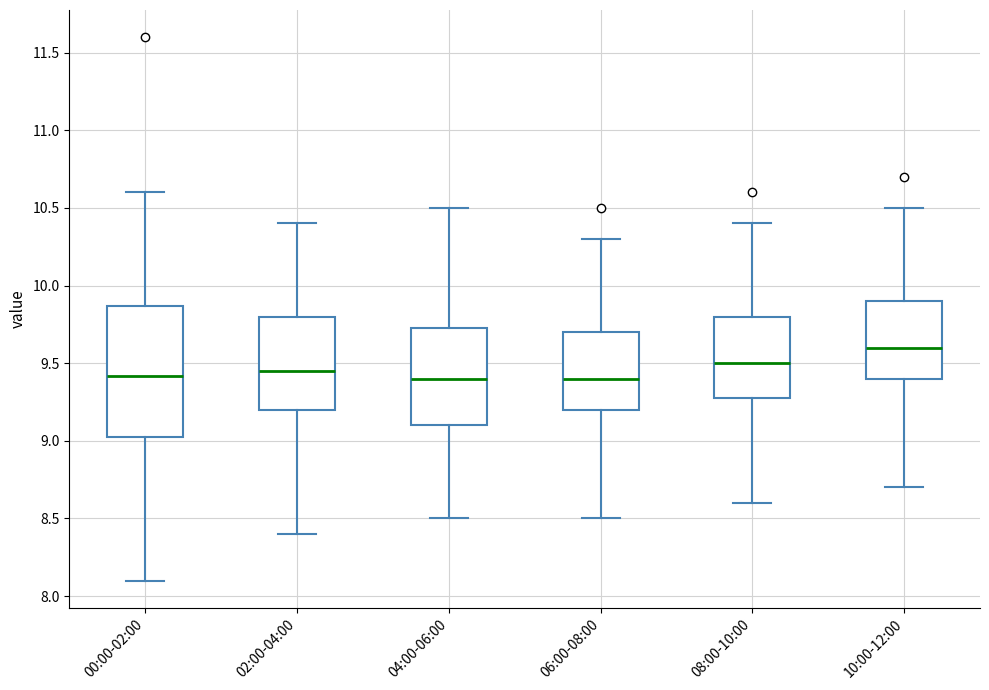

Where does the median line of the box for 04:00-06:00 sit on the y-axis? The values are not printed on the chart, so give them approximately, as read against the axis.

9.40